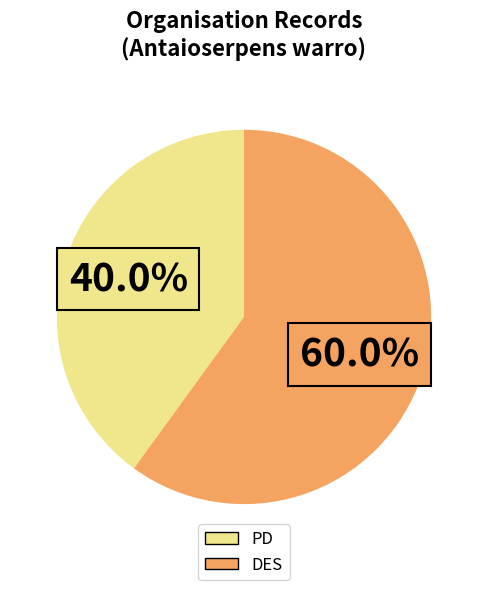

Which category has the biggest portion of the pie?

DES